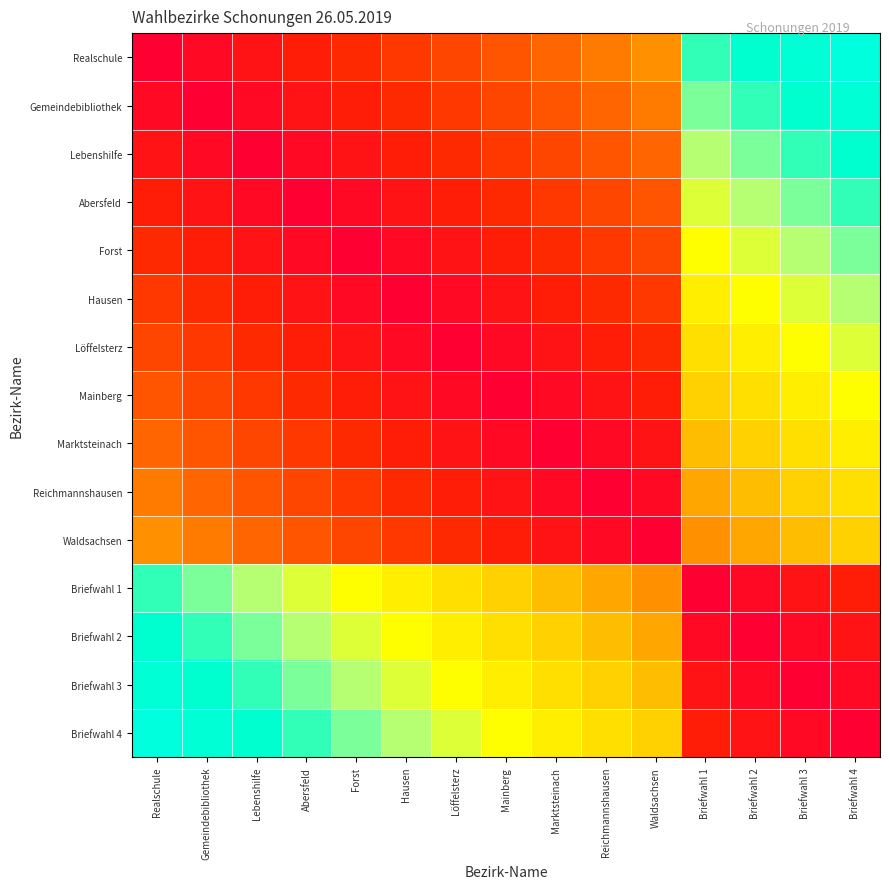

Which has a higher value, Reichmannshausen or Marktsteinach?

Reichmannshausen